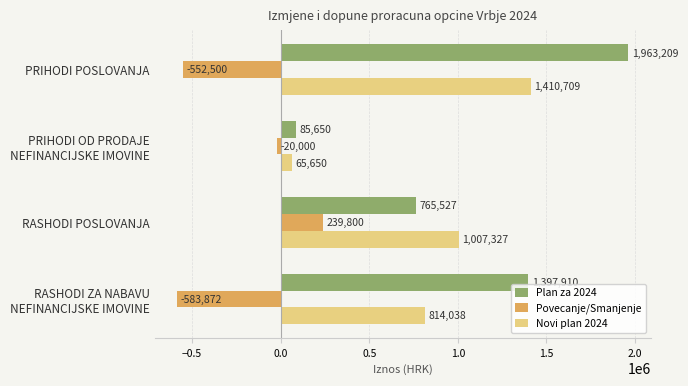

What is the highest value of the Plan za 2024 series?

1963209.4